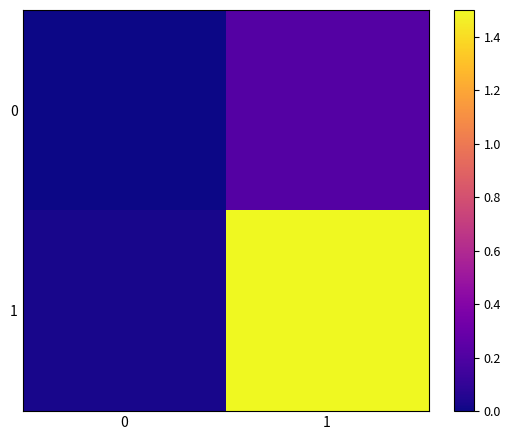

The value of 1 at 0 is 0.0. True or false?

True